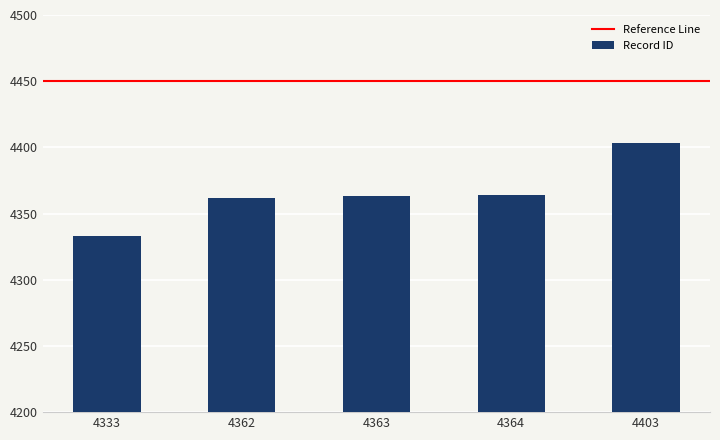

What is the difference between the maximum and minimum values?

70